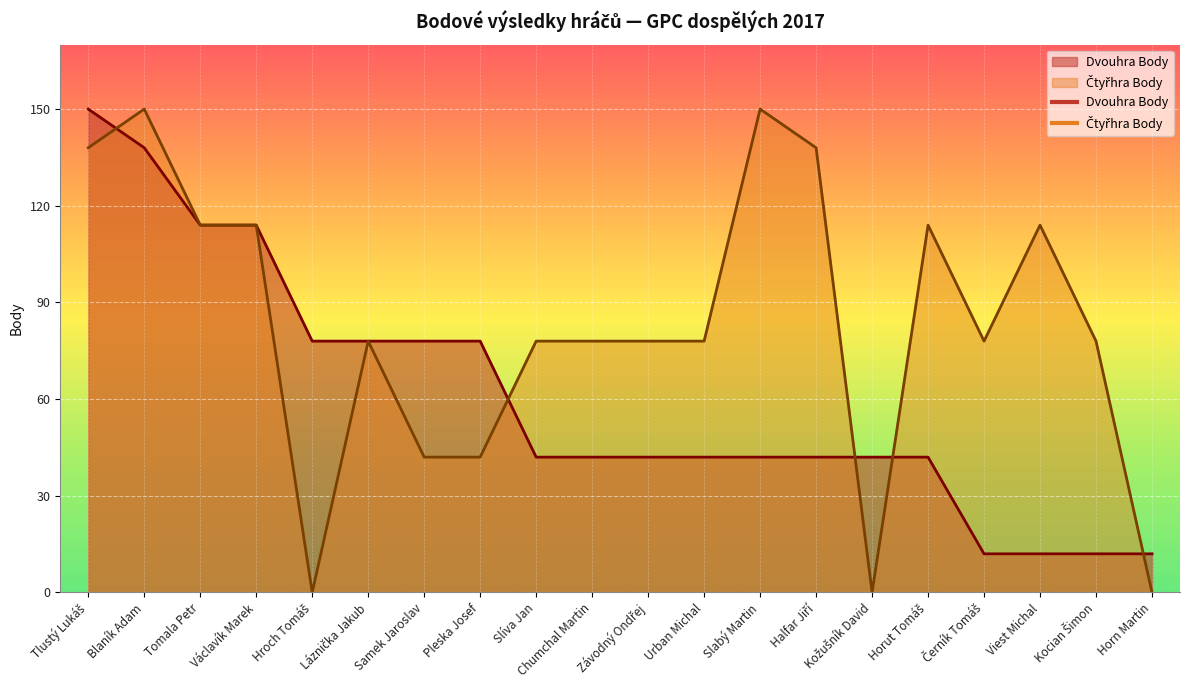

Which series has the largest total across all categories?

Čtyřhra Body